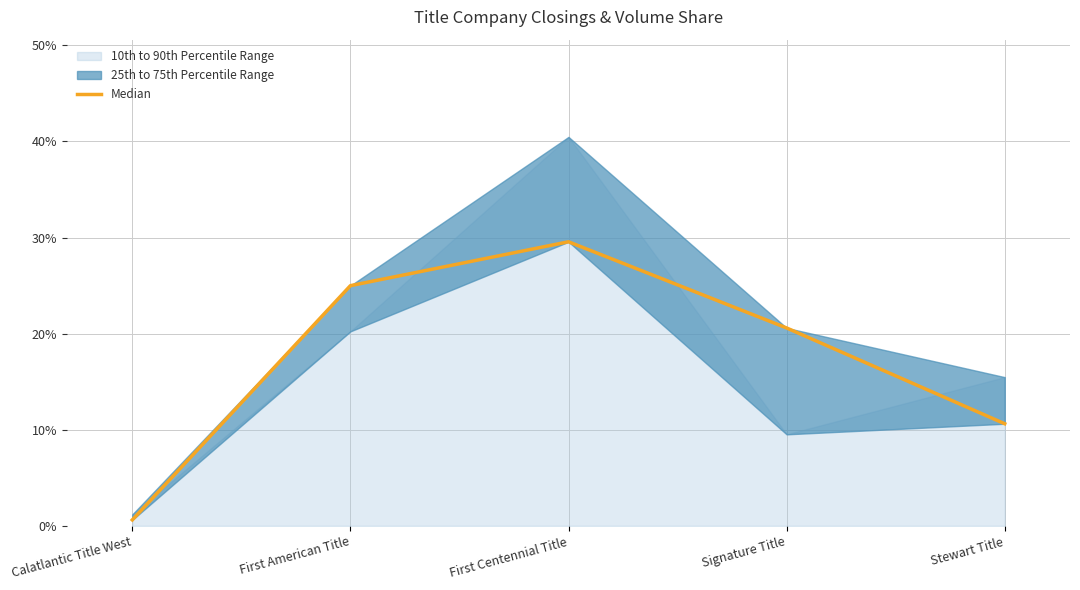

What is the label of the 5th point from the right?

Calatlantic Title West